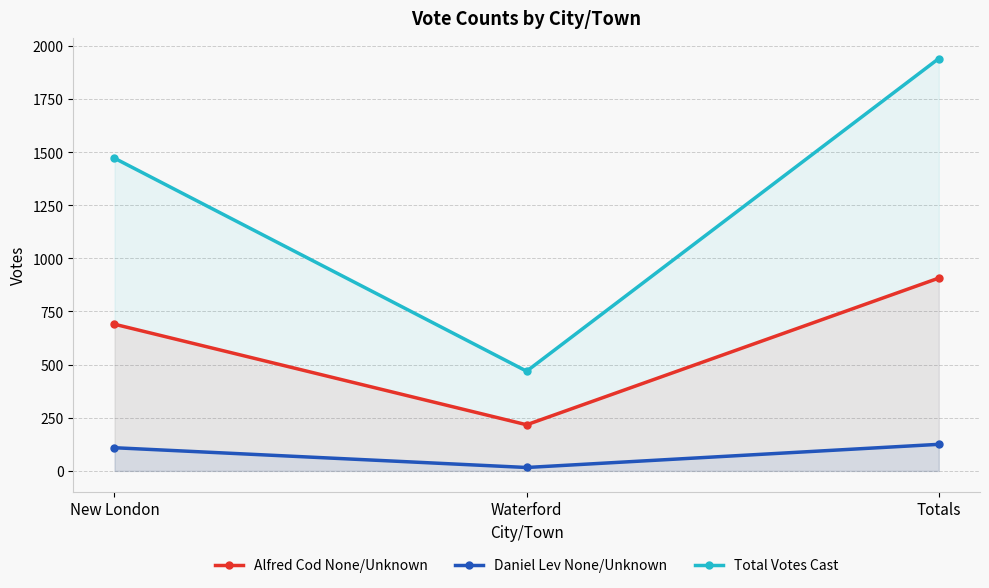

At which category does the chart reach its minimum across all series?

Waterford